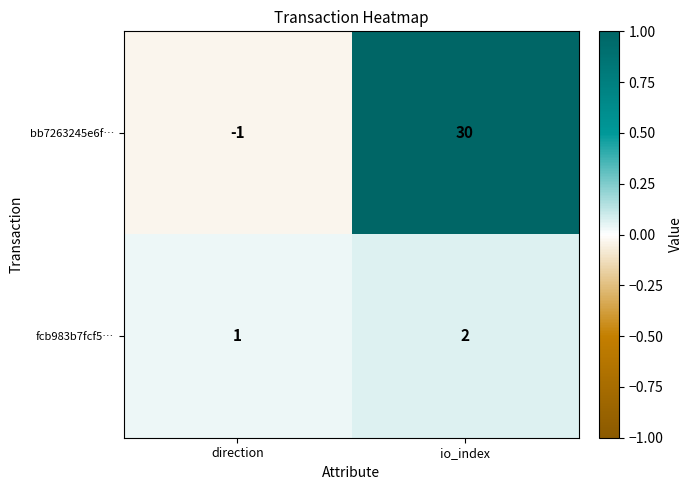

Rank the series by their maximum value, from highest to lowest.

bb7263245e6f…, fcb983b7fcf5…